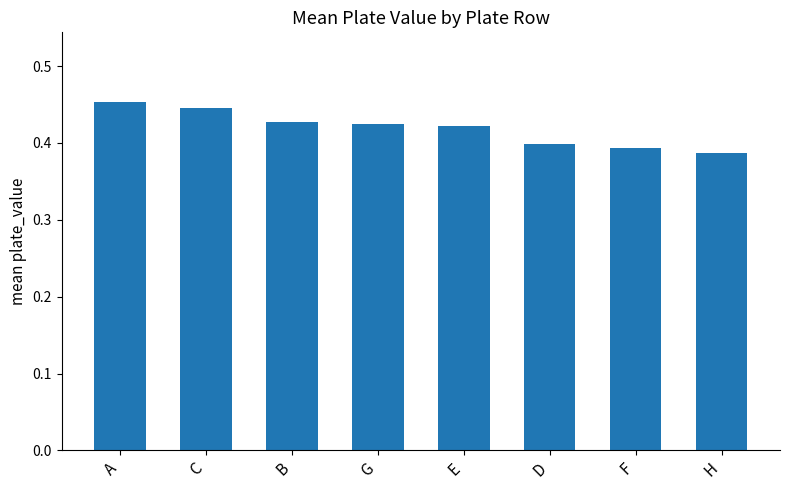

At which label is the value closest to 0?

H